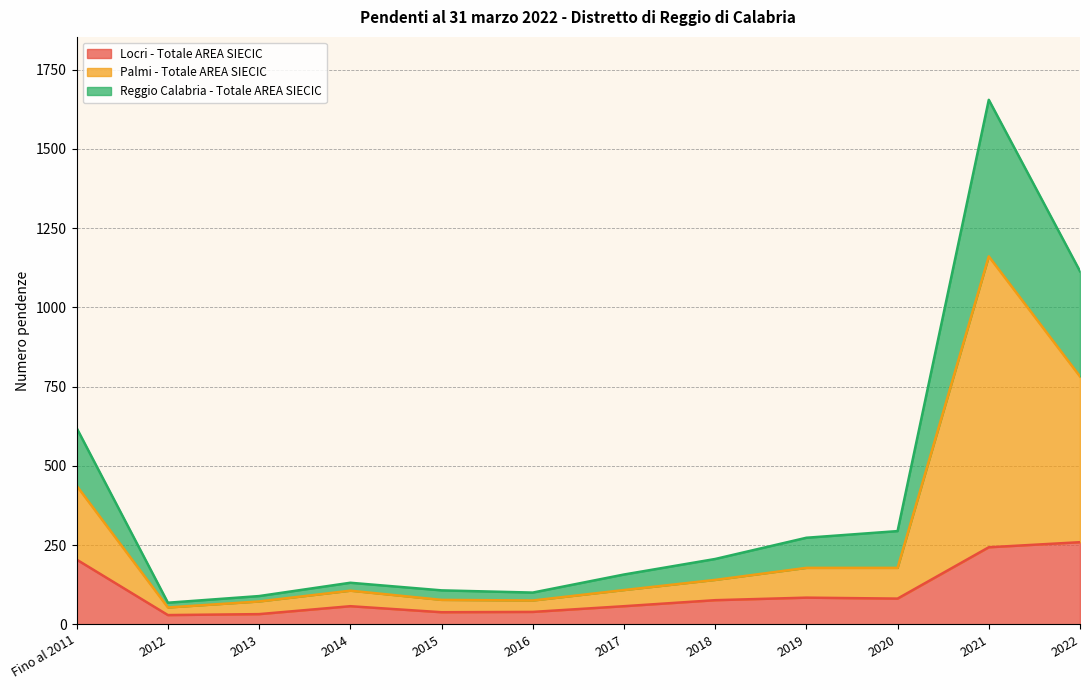

Reading left to right, transcribe all the data shown in this chart.

Locri - Totale AREA SIECIC: Fino al 2011=204	2012=29	2013=32	2014=57	2015=38	2016=39	2017=57	2018=76	2019=84	2020=81	2021=243	2022=259
Palmi - Totale AREA SIECIC: Fino al 2011=437	2012=53	2013=72	2014=106	2015=77	2016=75	2017=108	2018=140	2019=178	2020=178	2021=1161	2022=782
Reggio Calabria - Totale AREA SIECIC: Fino al 2011=619	2012=68	2013=89	2014=131	2015=107	2016=100	2017=157	2018=206	2019=273	2020=294	2021=1655	2022=1114